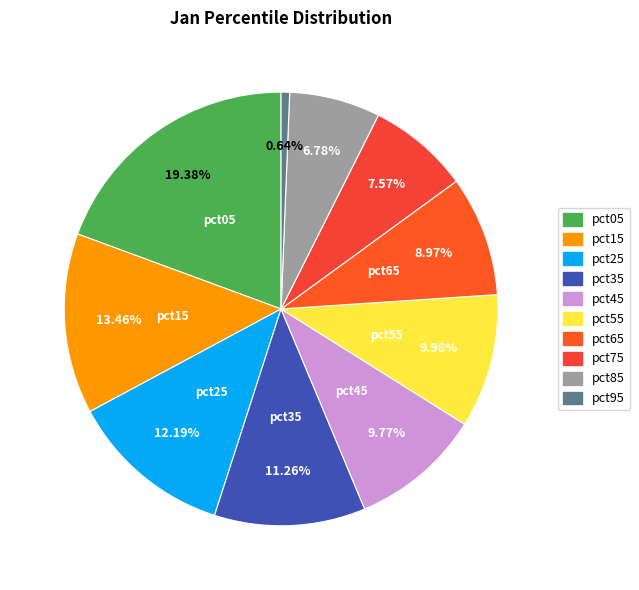

To the nearest percent, what portion does pct35 represent?

11%